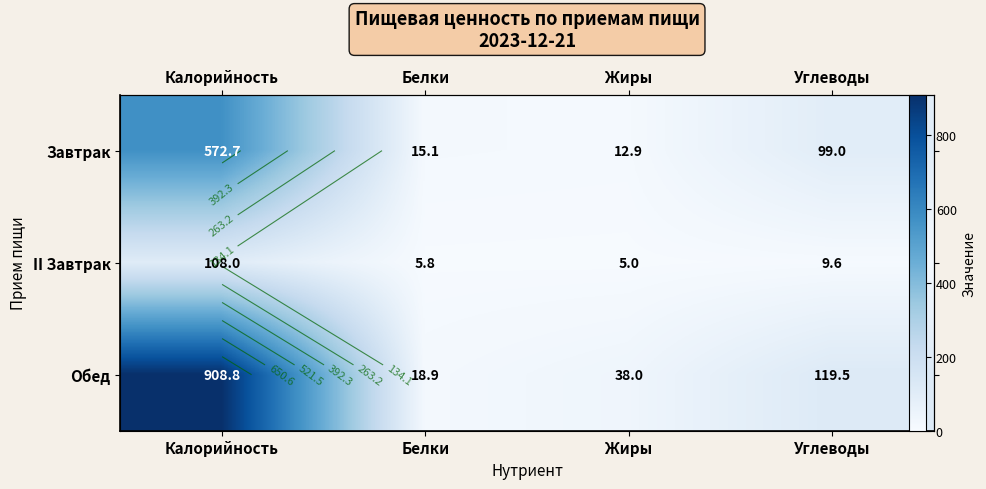

Between Калорийность and Белки, which series saw the biggest shift?

Обед